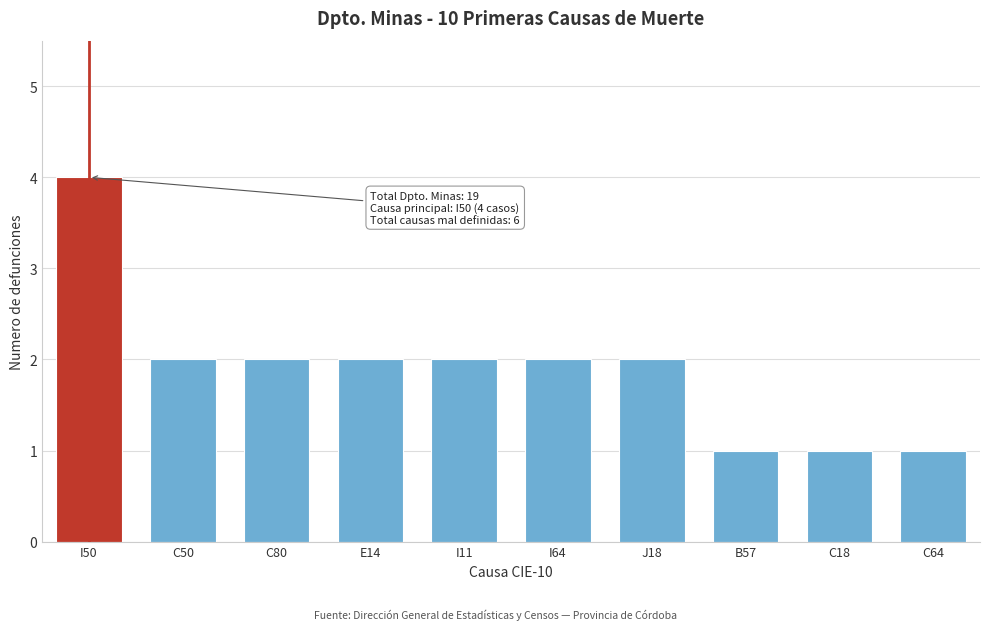

Reading left to right, extract all data points from this chart.

I50=4	C50=2	C80=2	E14=2	I11=2	I64=2	J18=2	B57=1	C18=1	C64=1